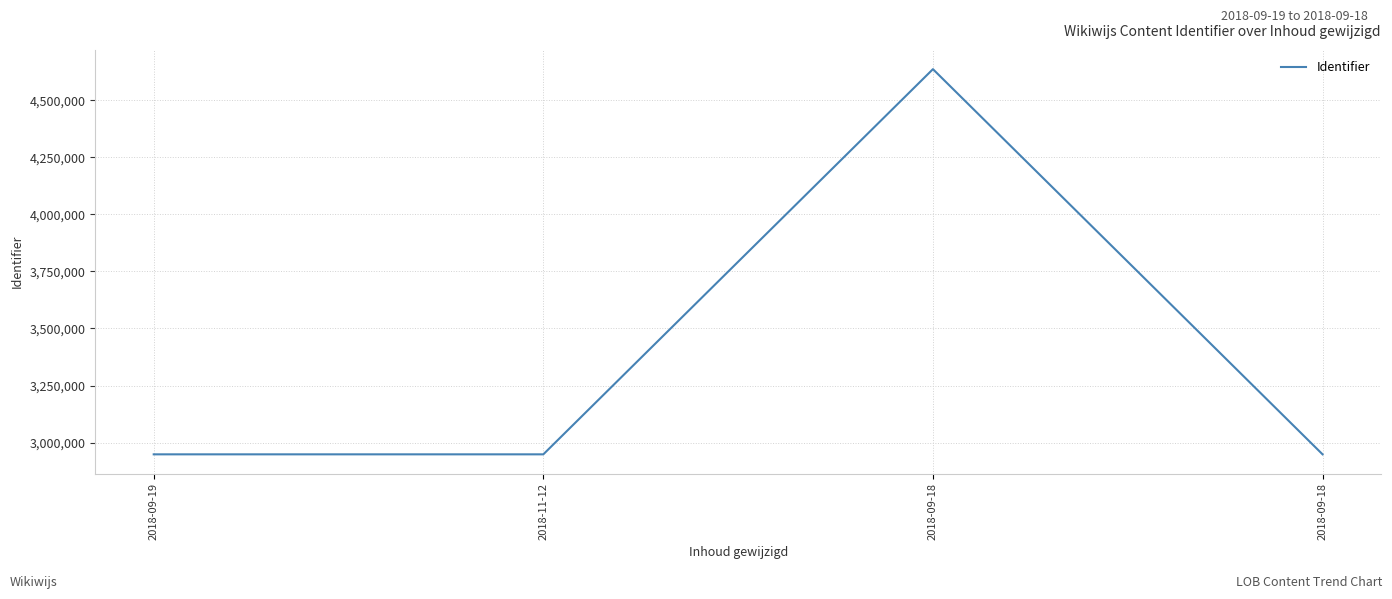

What is the difference between the maximum and minimum values?

1687207